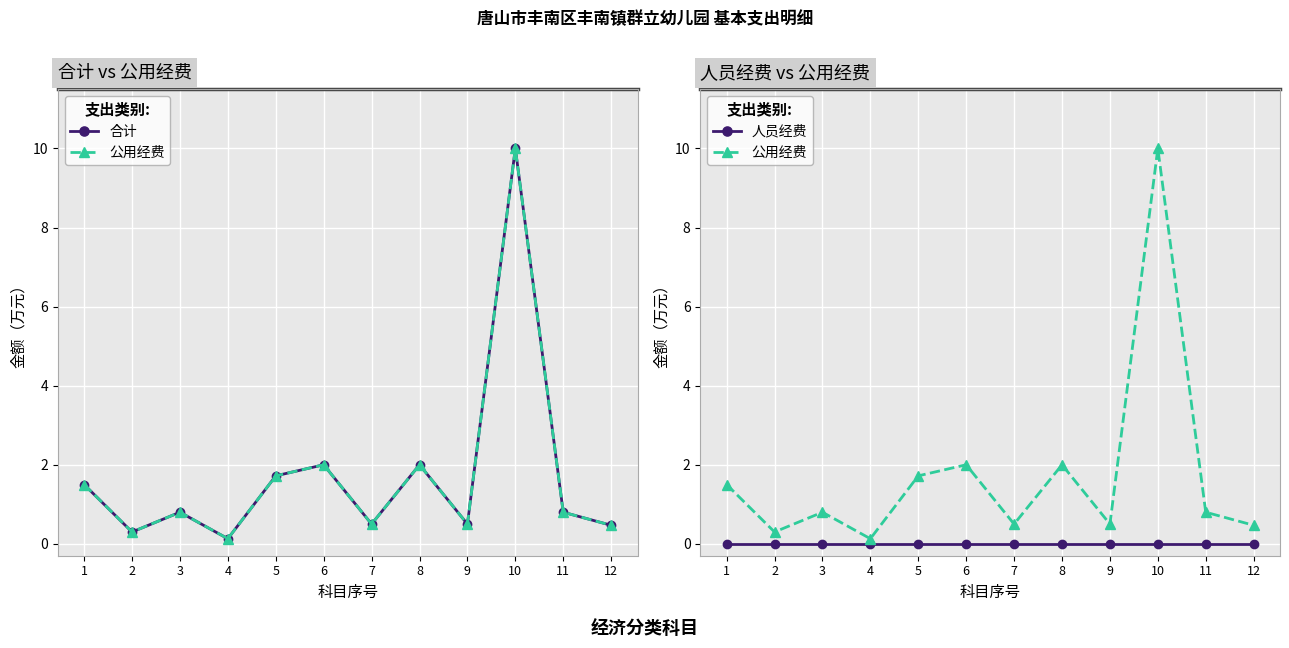

Reading right to left, transcribe all the data shown in this chart.

合计: 0.5	0.8	10.0	0.5	2.0	0.5	2.0	1.7	0.1	0.8	0.3	1.5
公用经费: 0.5	0.8	10.0	0.5	2.0	0.5	2.0	1.7	0.1	0.8	0.3	1.5
人员经费: 0.0	0.0	0.0	0.0	0.0	0.0	0.0	0.0	0.0	0.0	0.0	0.0